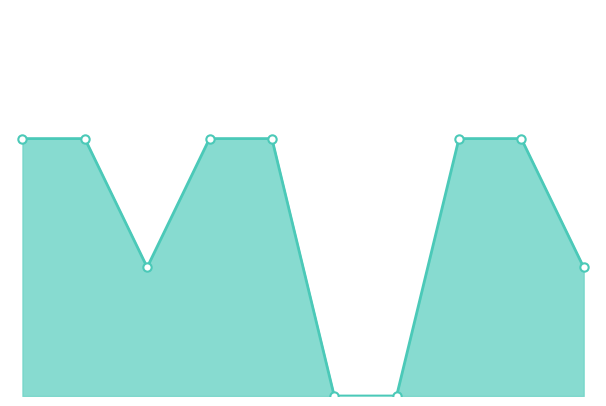

Is this an area chart (filled region under the line)?

Yes